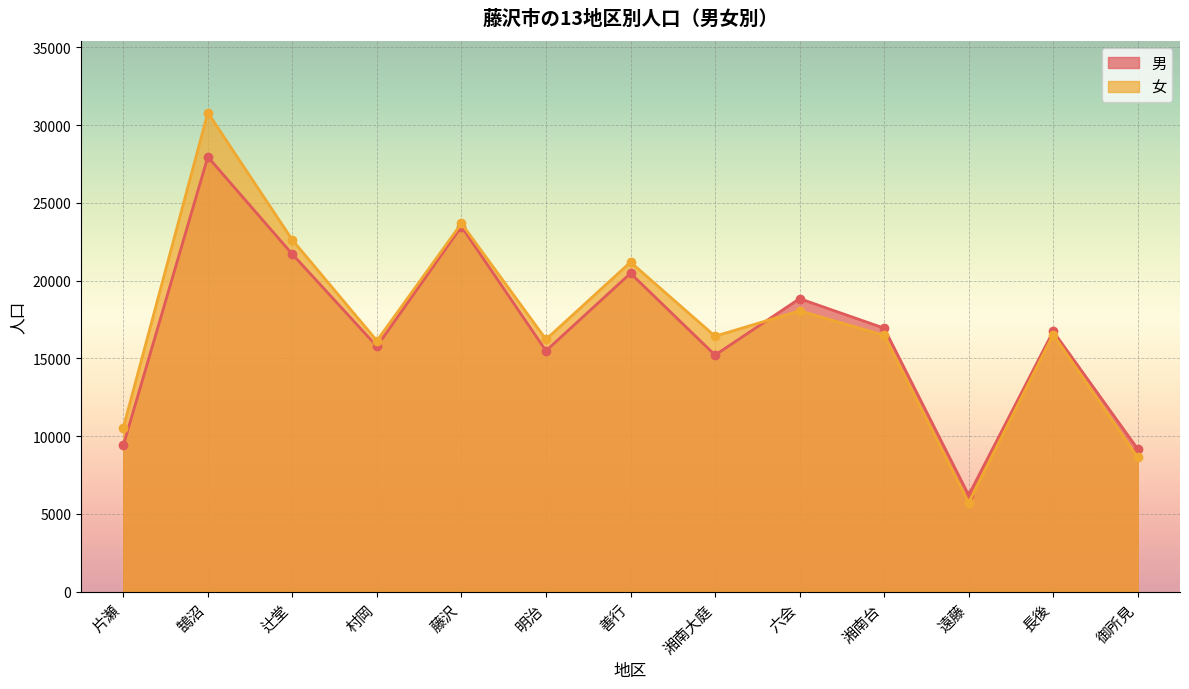

What is the sum of the 女 values at 片瀬 and 辻堂?

33157